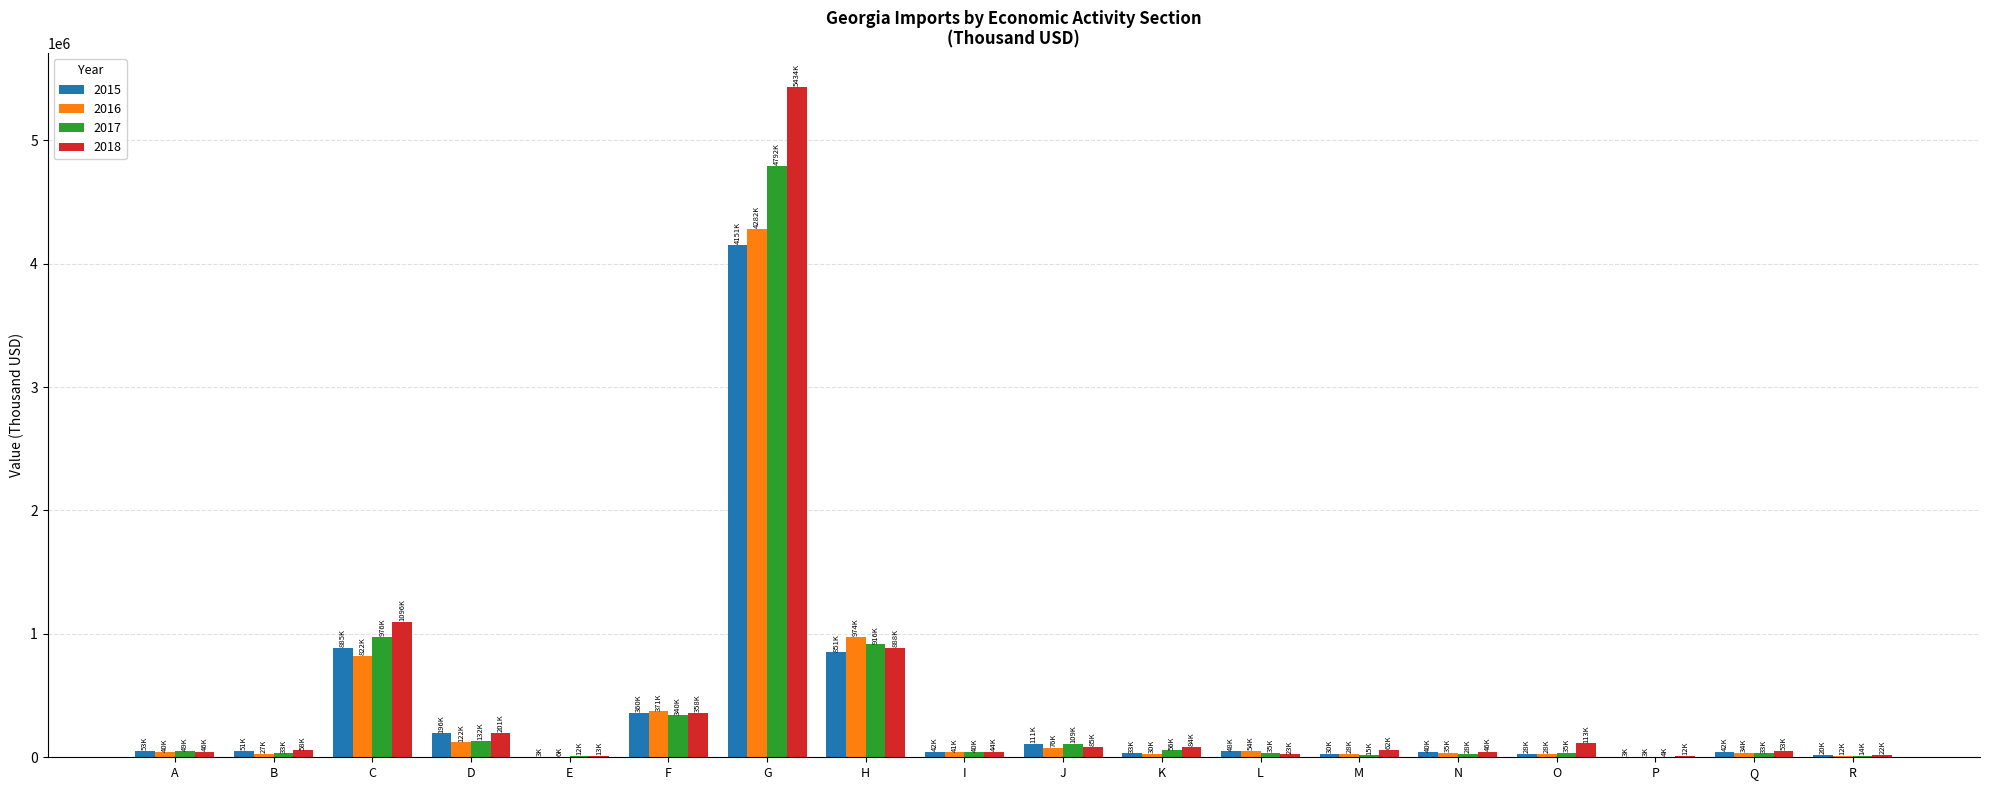

The 2015 series shows 110855.4 at J. True or false?

True